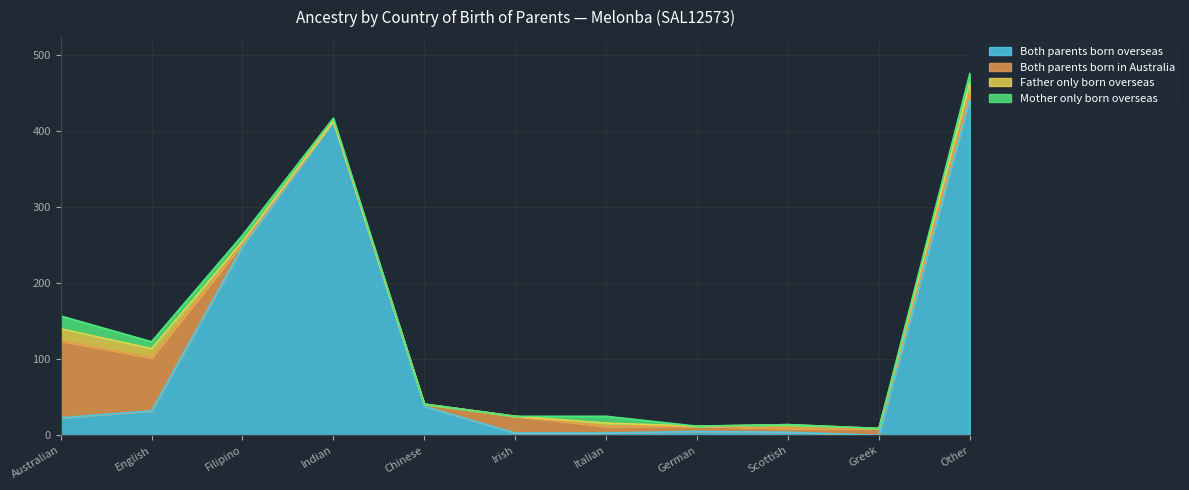

Does the chart have visible grid lines?

Yes